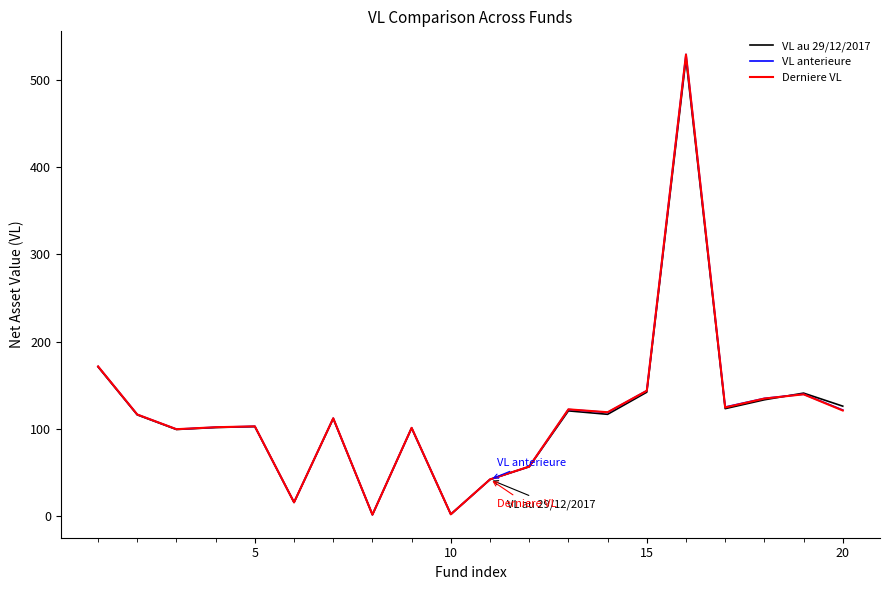

True or false: Derniere VL has more than 2 interior local peaks.

True